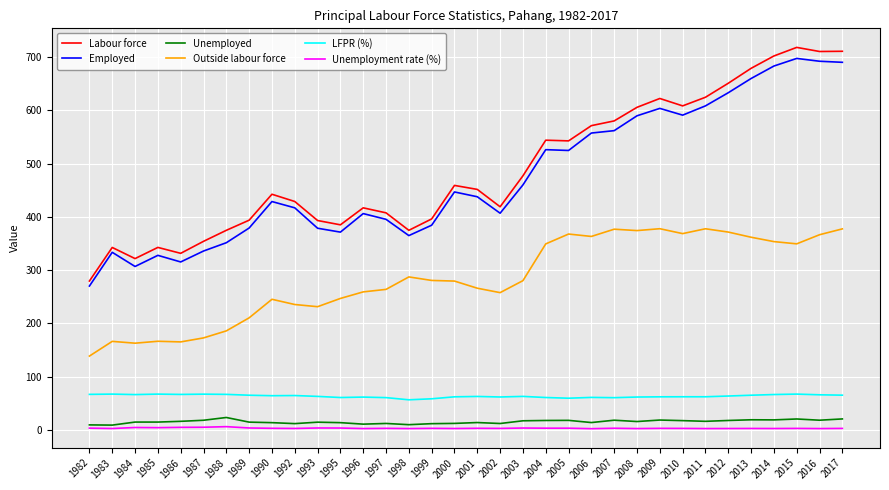

How many categories are shown in the chart?

34